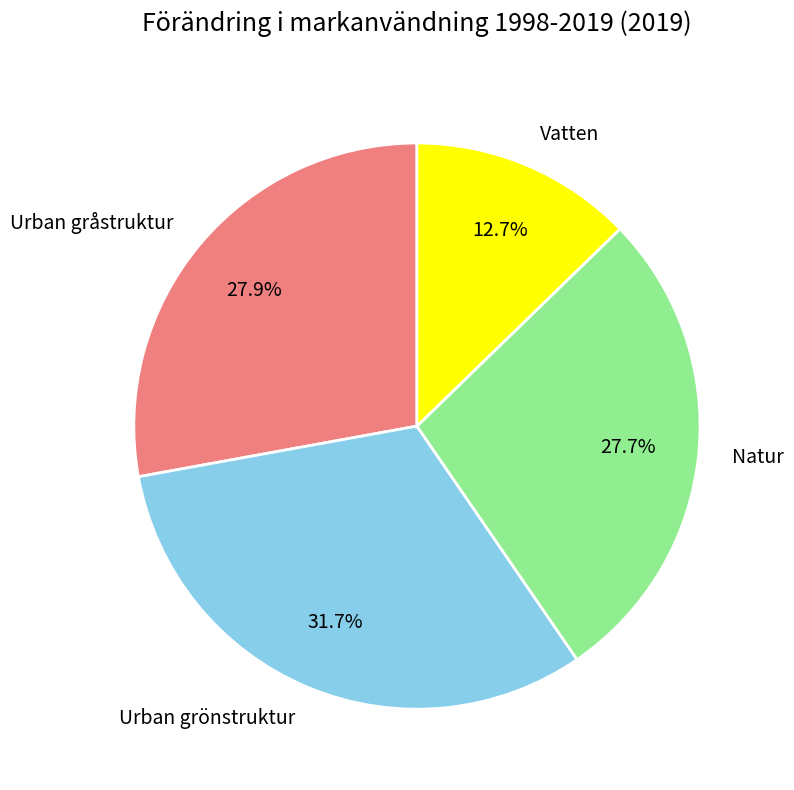

Does any single category account for the majority?

No